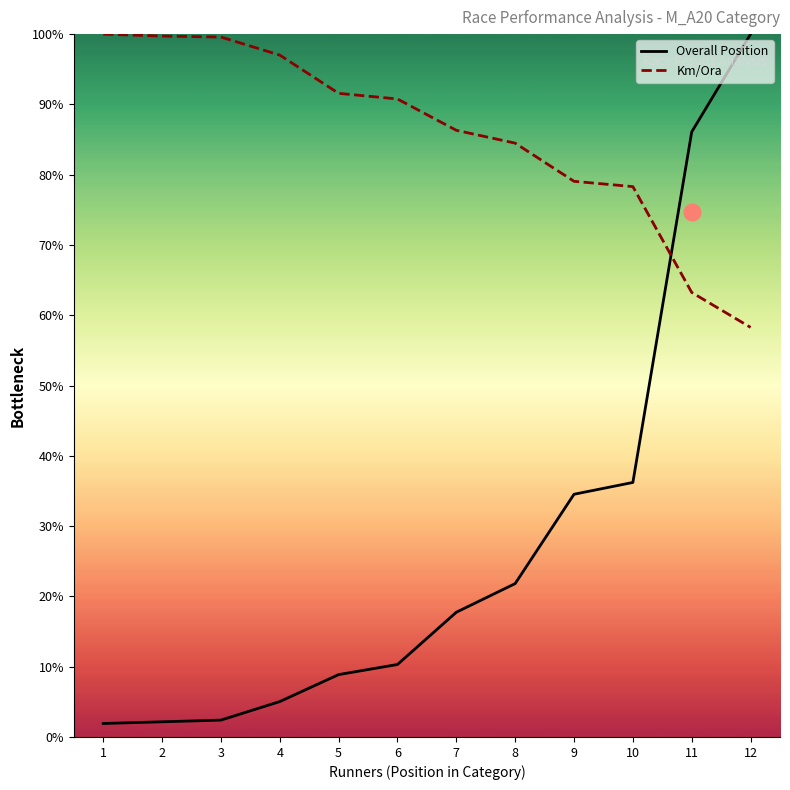

What is the difference between the highest and lowest values at 11?

22.8